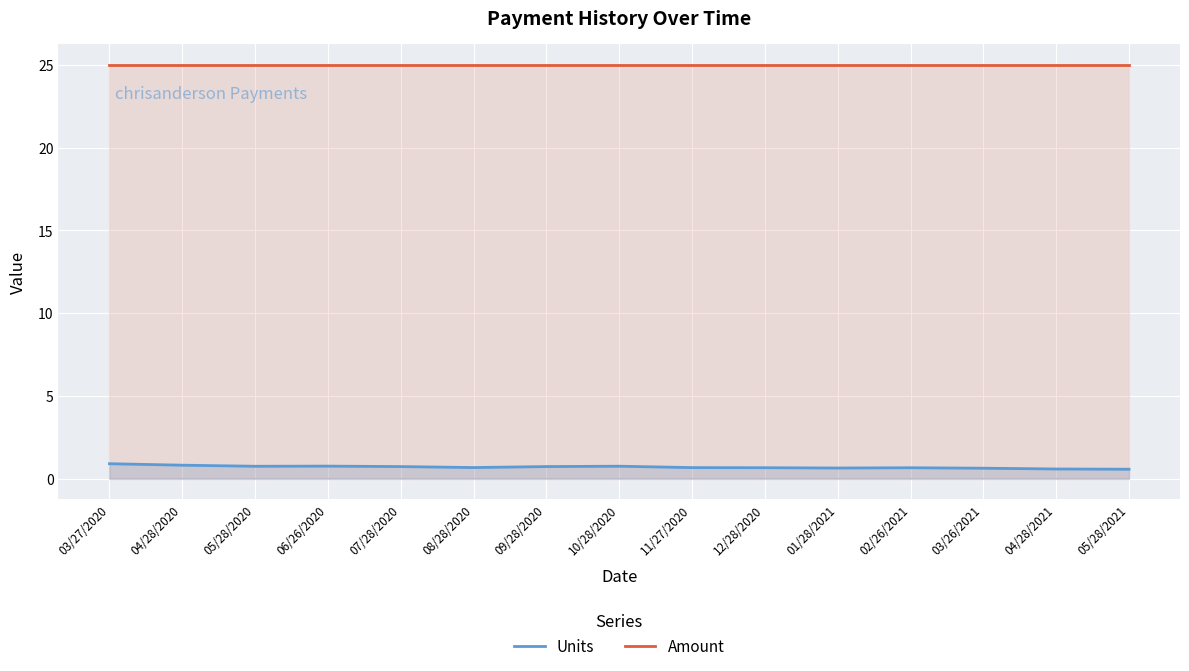

The value of Amount at 04/28/2021 is 25.0. True or false?

True